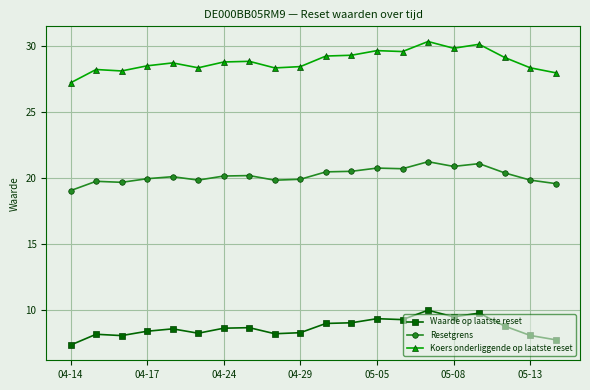

What is the value of the Waarde op laatste reset point at the 16th from the left?

9.5